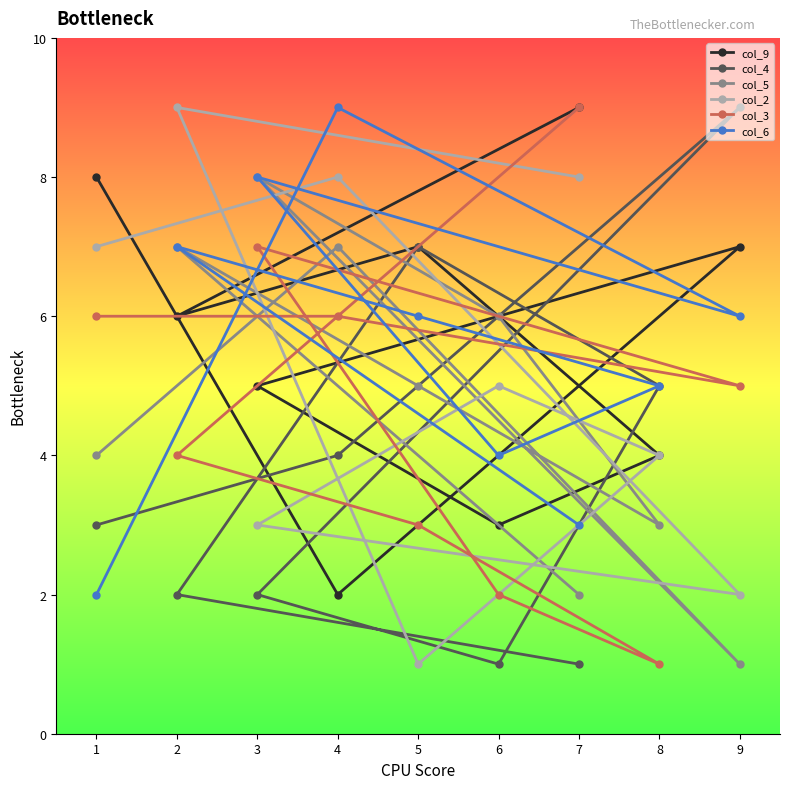

True or false: col_4 has a value of 1 at 6.

True